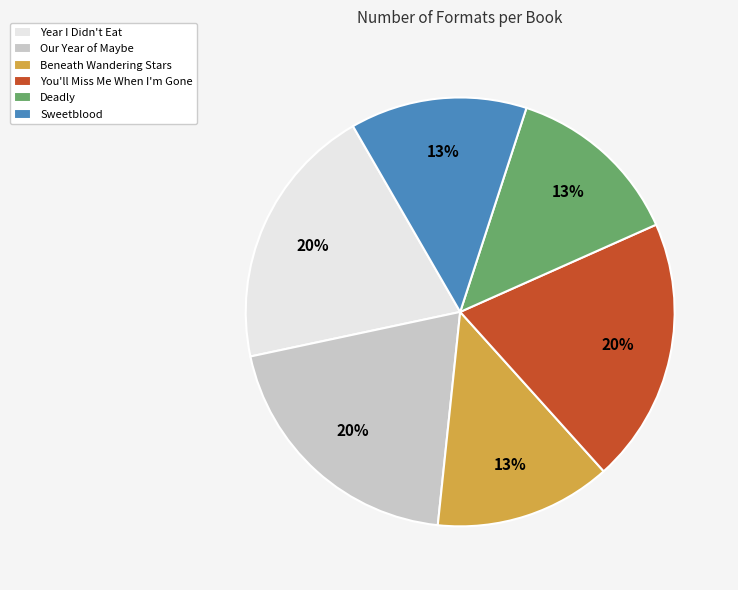

True or false: Year I Didn't Eat accounts for 20% of the total.

True